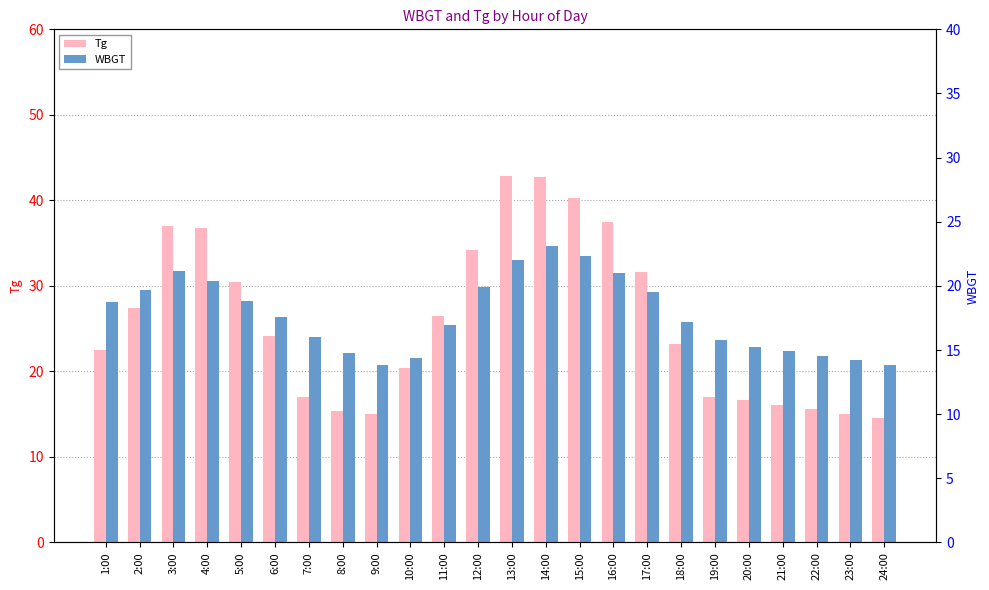

What is the sum of the WBGT values at 11:00 and 1:00?

35.7